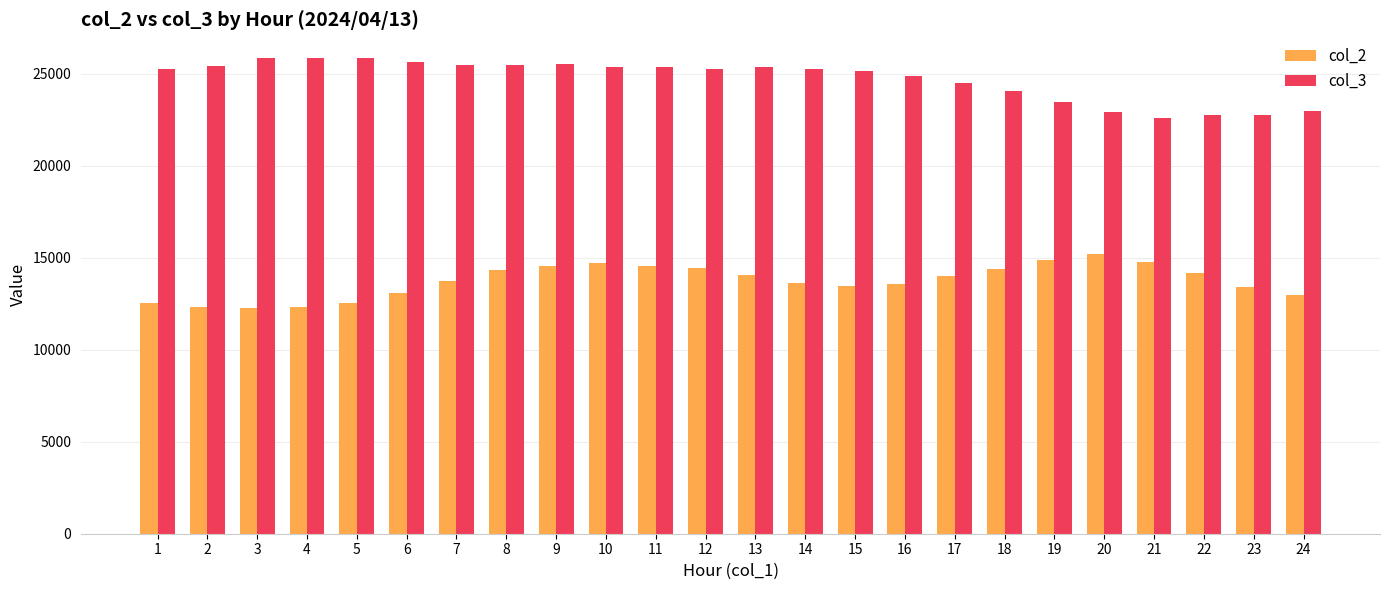

What is the difference between the highest and lowest values at 12?

10841